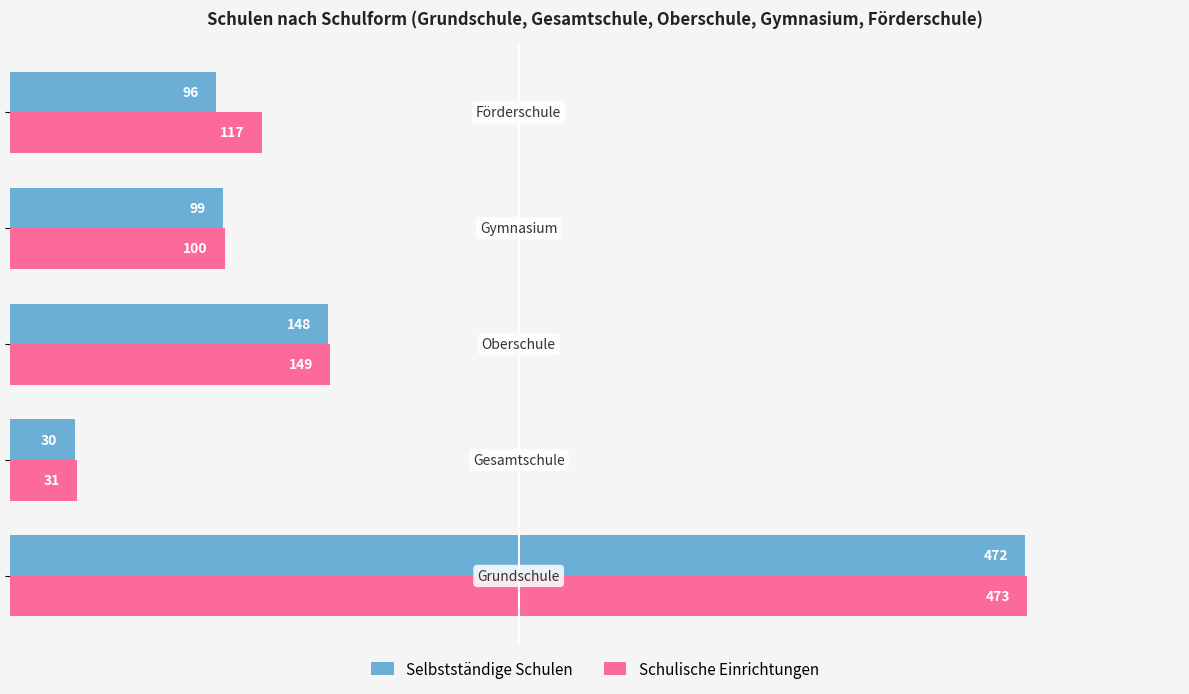

Rank the series by their maximum value, from lowest to highest.

Selbstständige Schulen, Schulische Einrichtungen